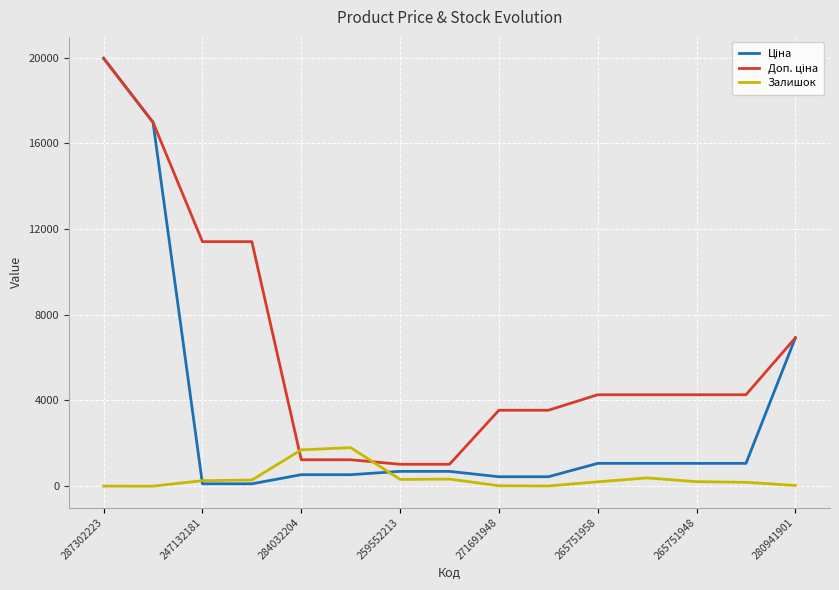

What is the greatest value displayed?

19964.2